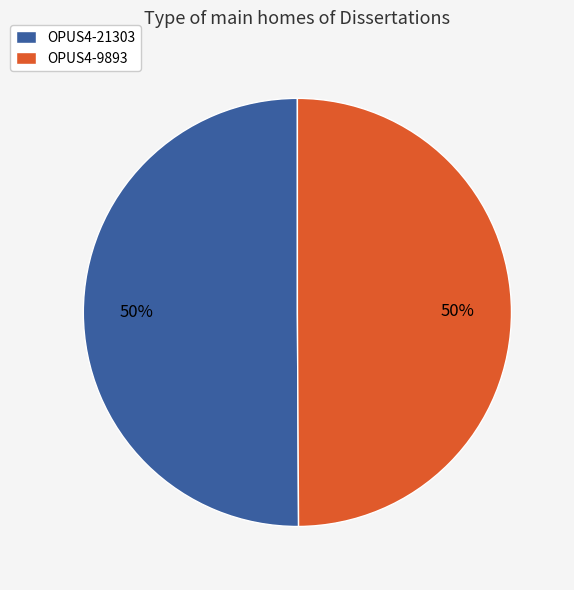

To the nearest percent, what is the average slice percentage?

50%